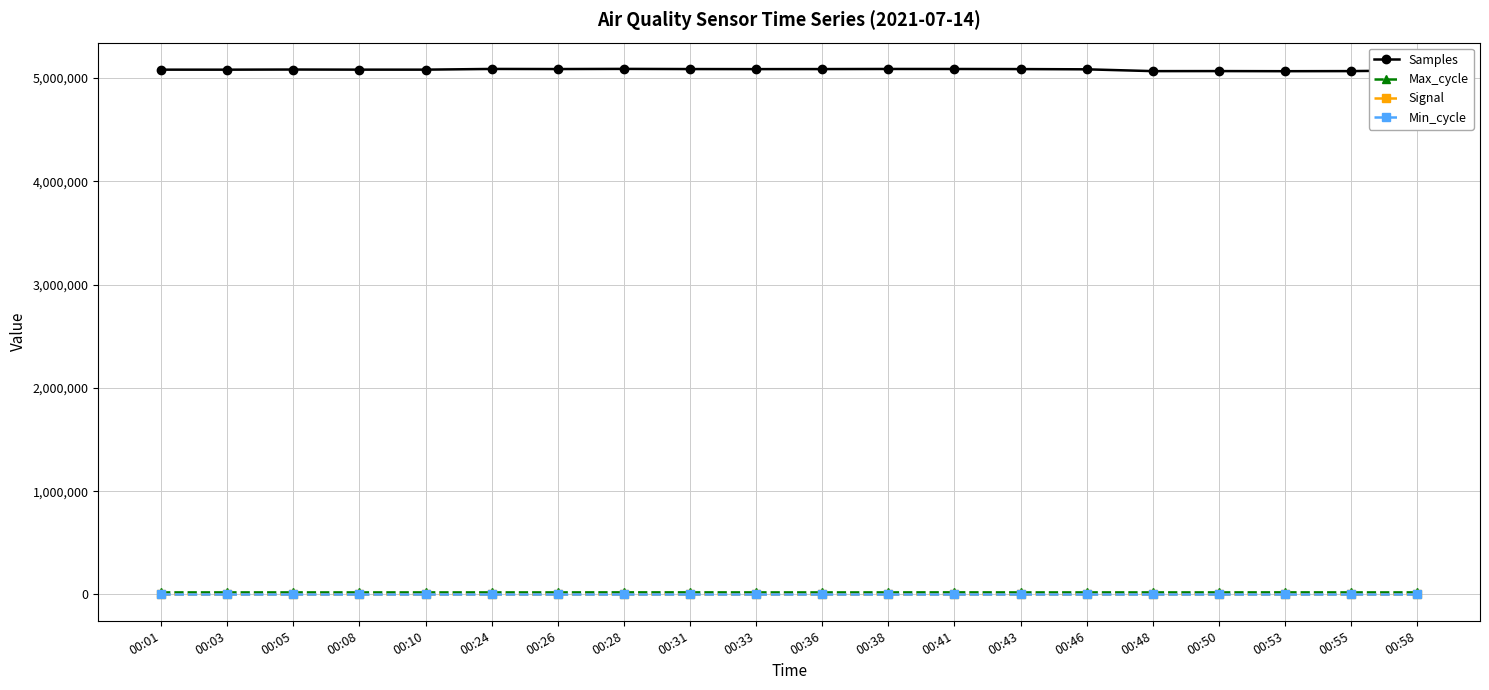

Is the value of Samples at 00:10 greater than the value of Min_cycle at 00:43?

Yes